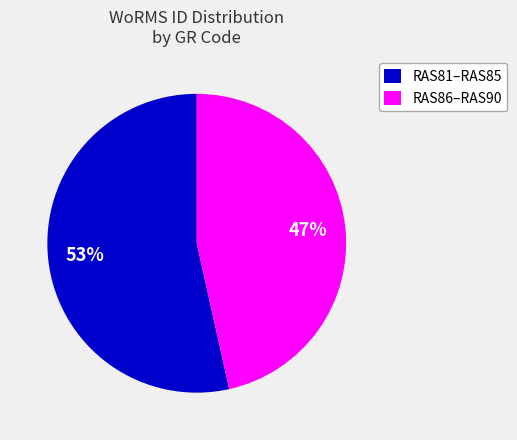

Combined, do RAS86–RAS90 and RAS81–RAS85 account for over 50%?

Yes